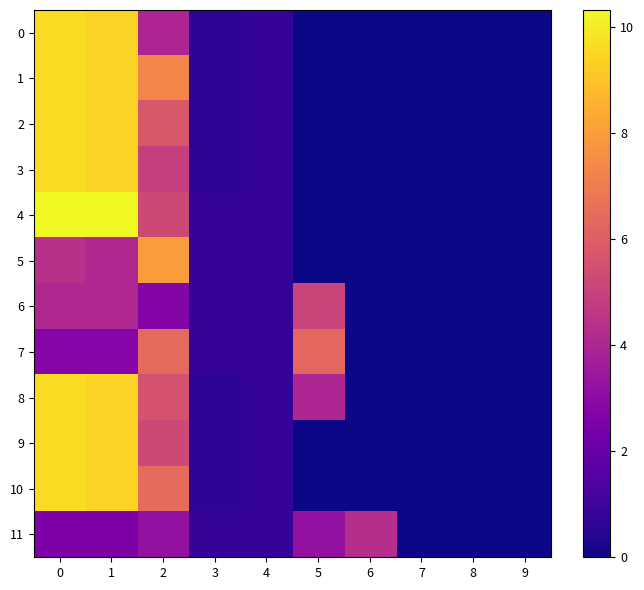

Which series has the widest spread of values?

4